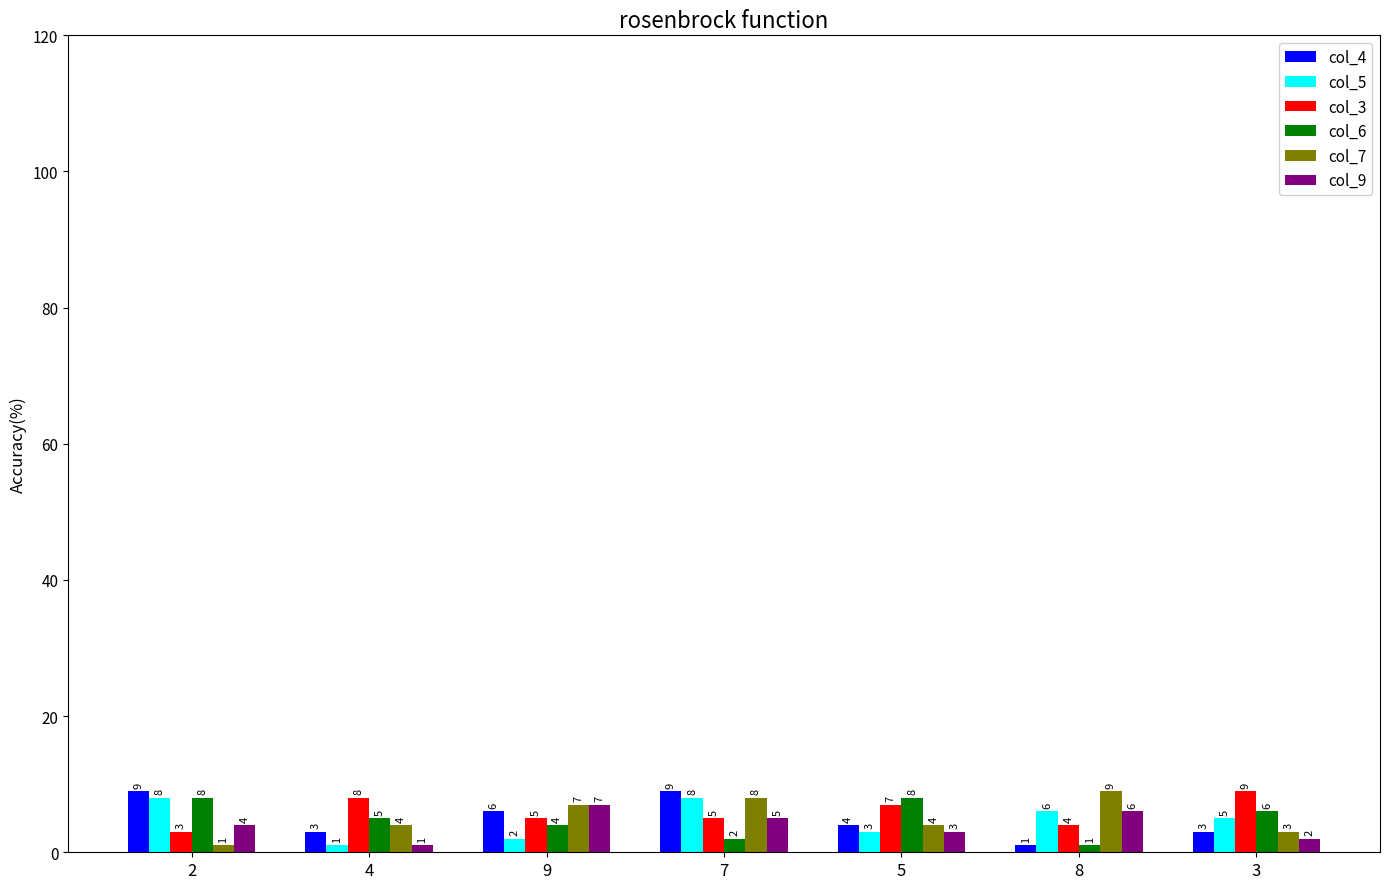

How many data points does each series have?

7